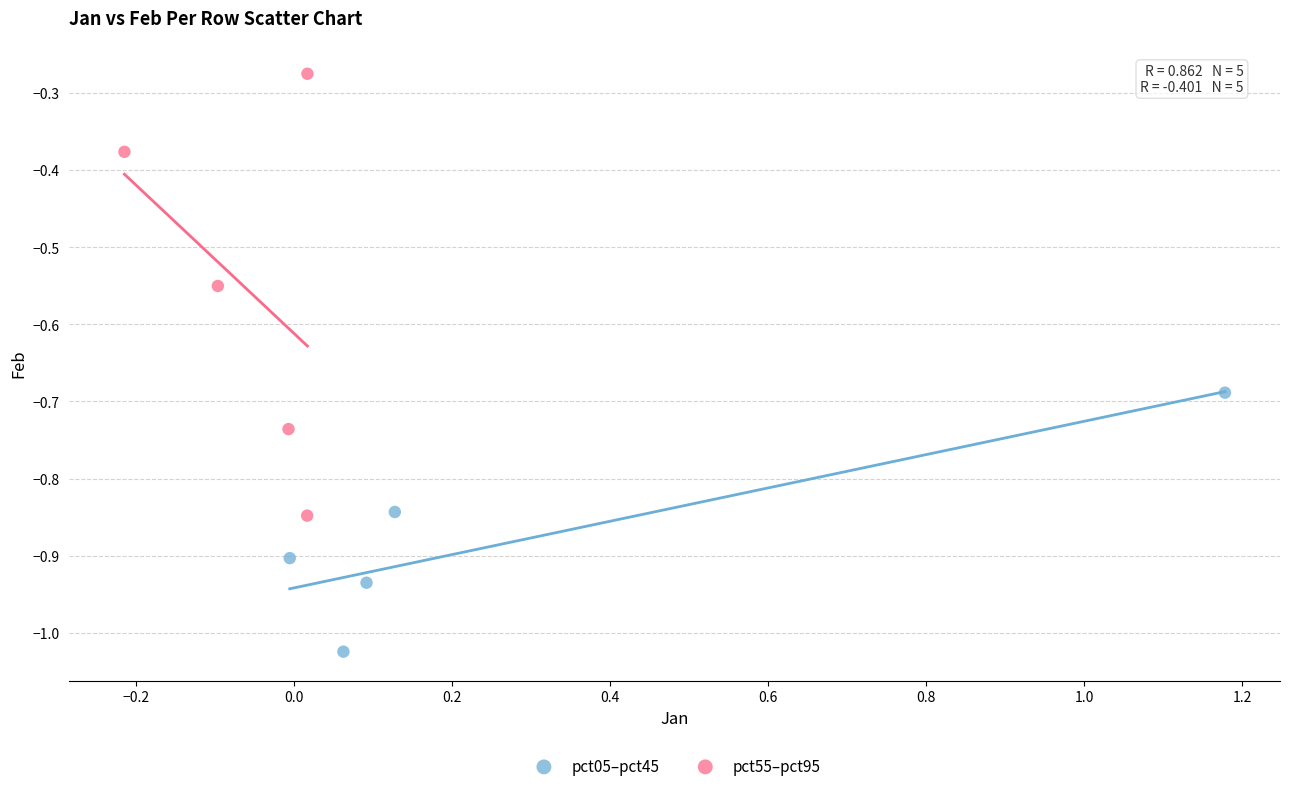

Which series reaches the maximum Y coordinate?

pct55–pct95